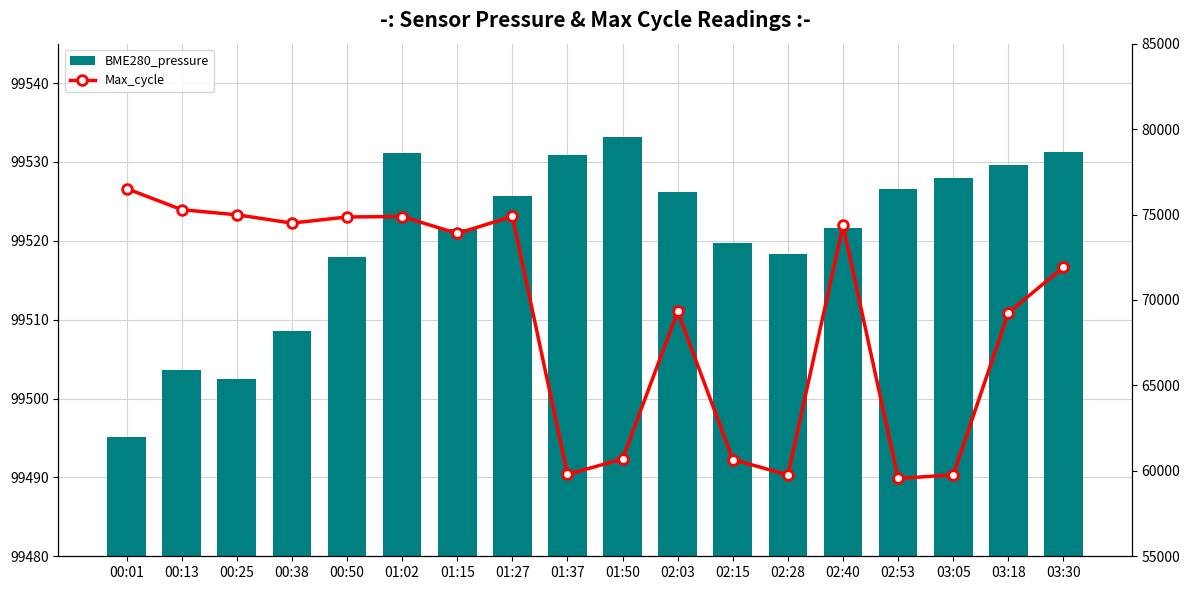

What is the value of the BME280_pressure bar at the 2nd from the left?

99503.6